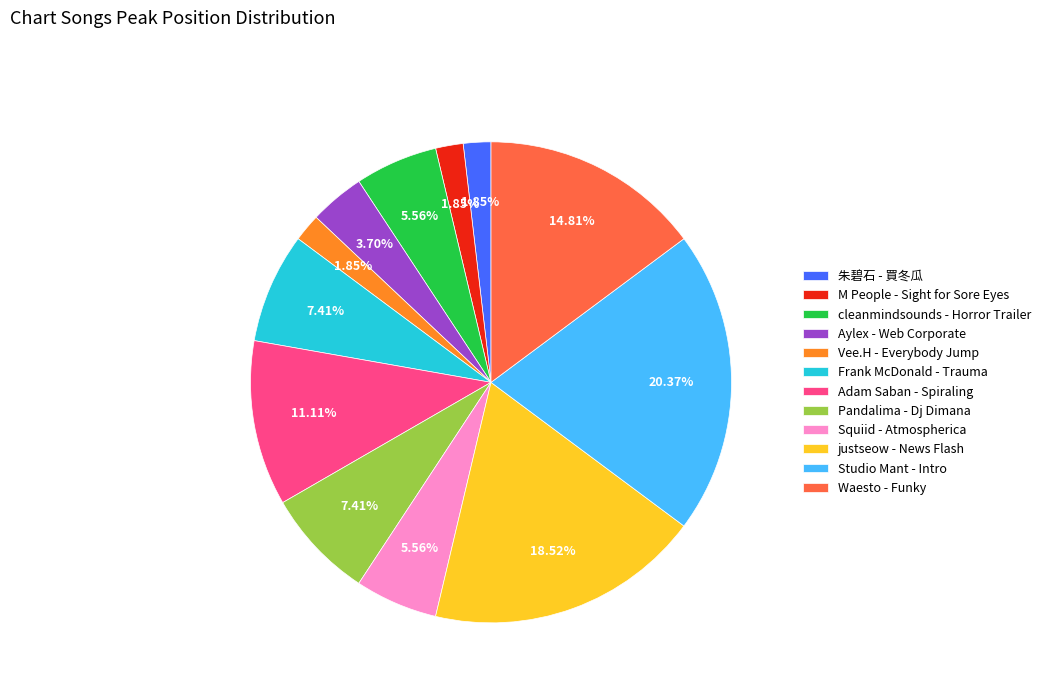

Is justseow - News Flash the majority of the pie?

No